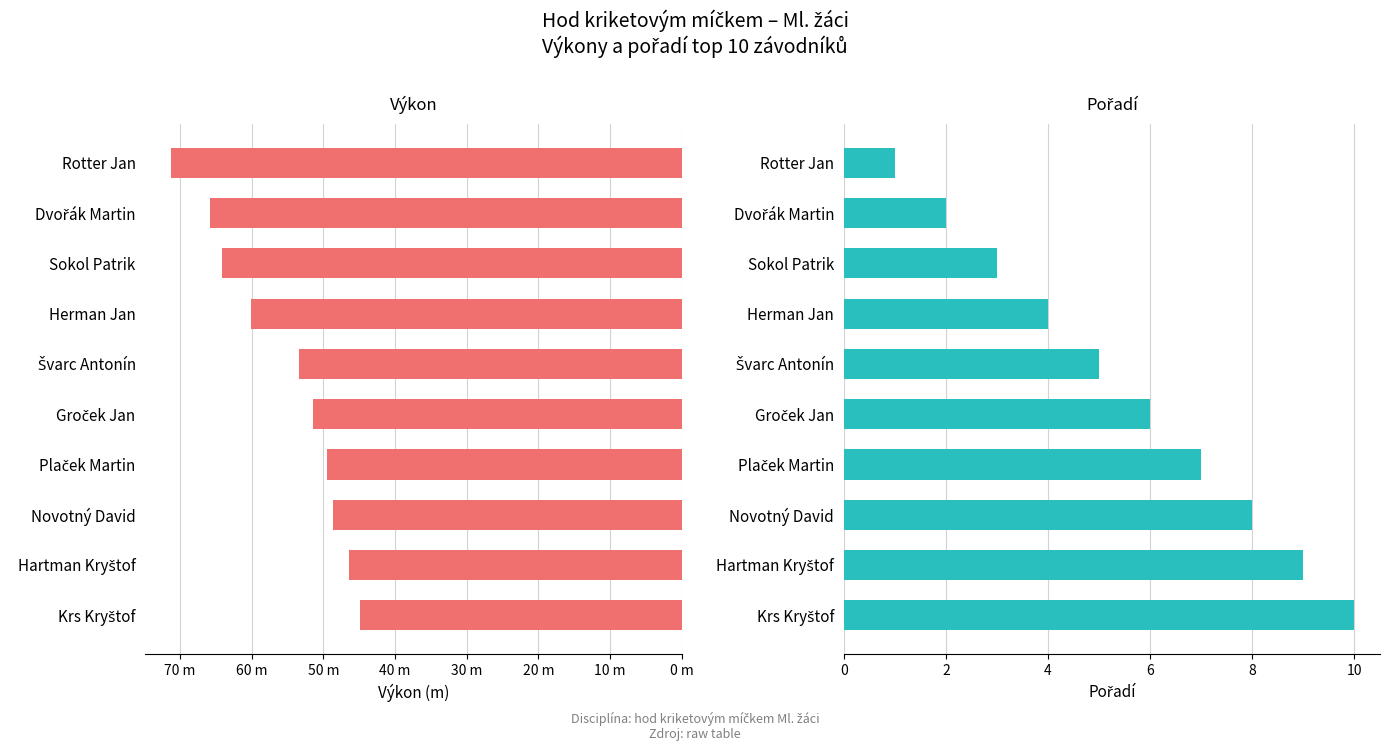

Reading right to left, what are all the values shown in this chart?

Výkon: 44.9	46.4	48.7	49.5	51.4	53.5	60.1	64.1	65.8	71.3
Pořadí: 10.0	9.0	8.0	7.0	6.0	5.0	4.0	3.0	2.0	1.0